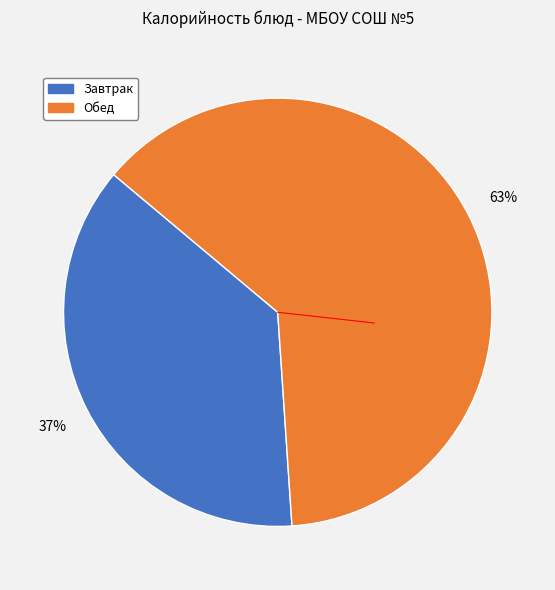

Does any single category account for the majority?

Yes